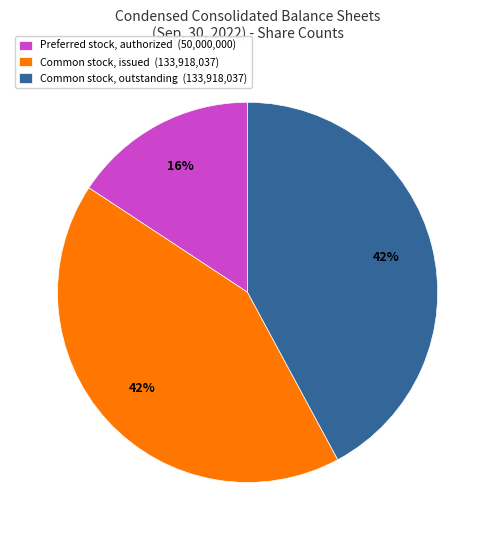

What is the smallest slice in the pie chart?

Preferred stock, authorized (50,000,000)